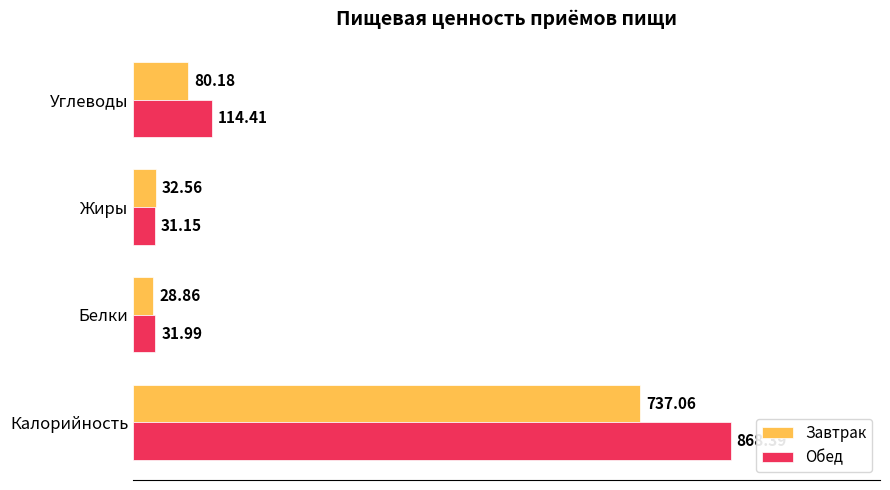

Rank the categories by Обед value from highest to lowest.

Калорийность, Углеводы, Белки, Жиры